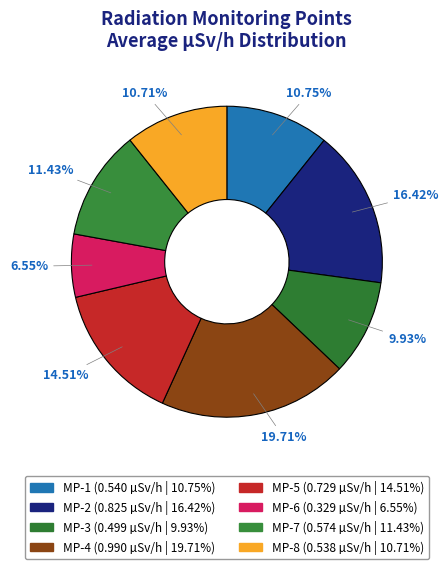

To the nearest percent, what percentage of the pie is MP-8?

11%